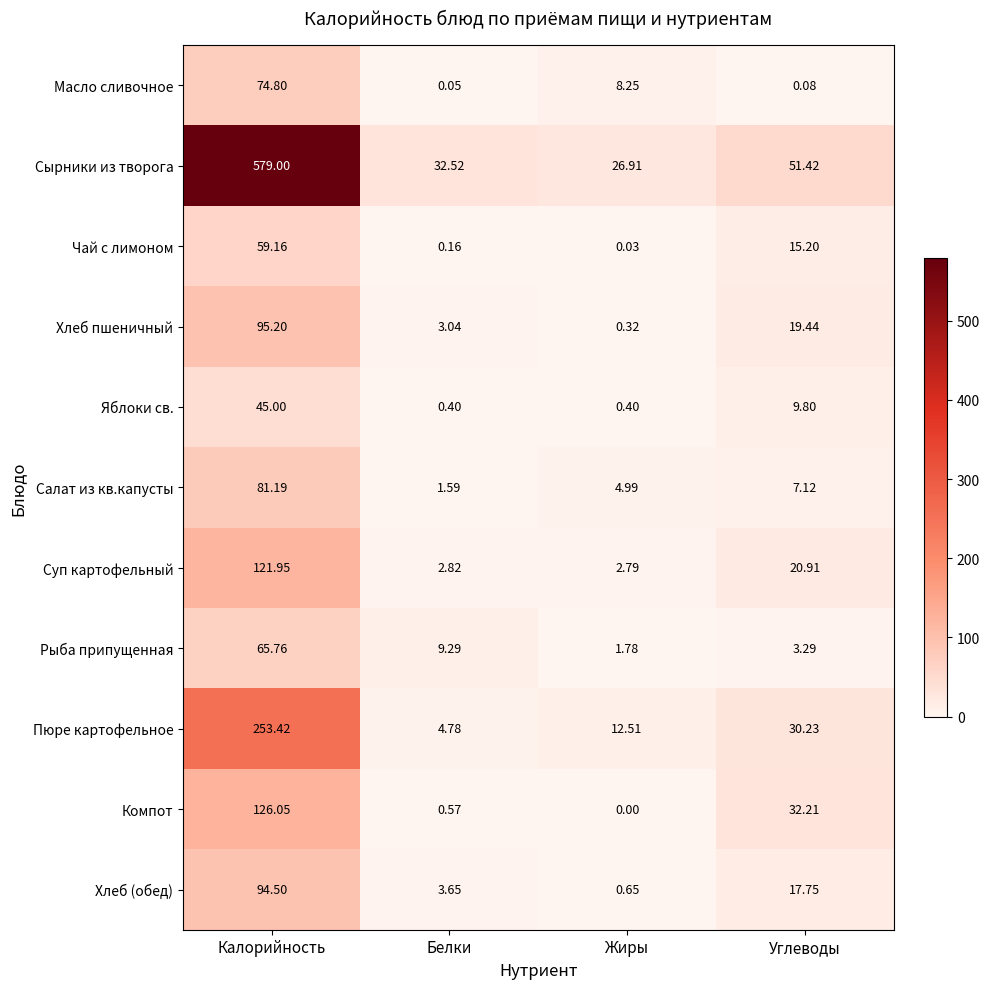

Which series has the widest spread of values?

Сырники из творога